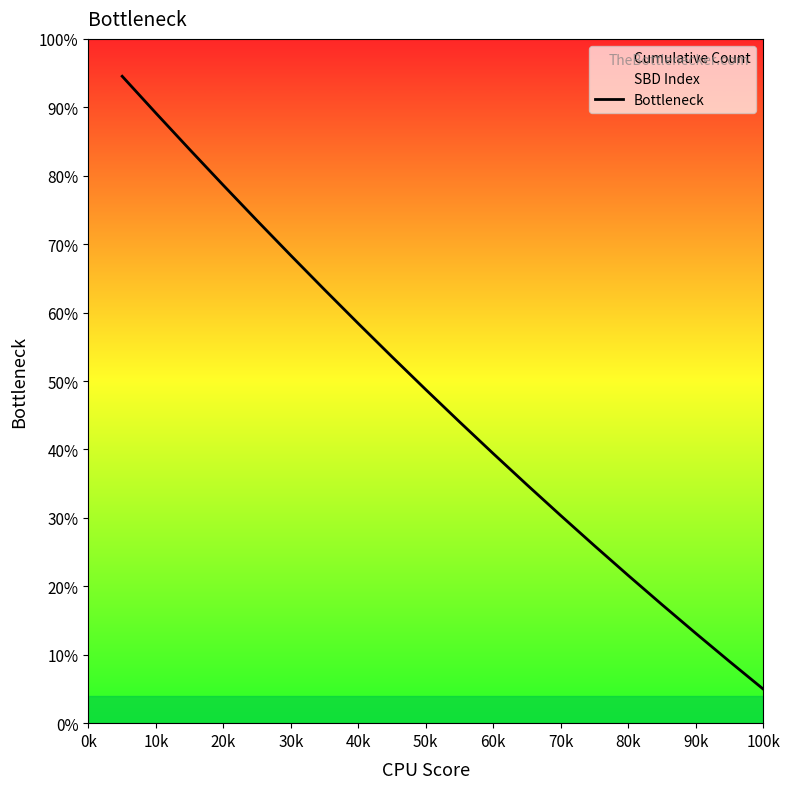

What is the lowest value of the Bottleneck series?

5.0